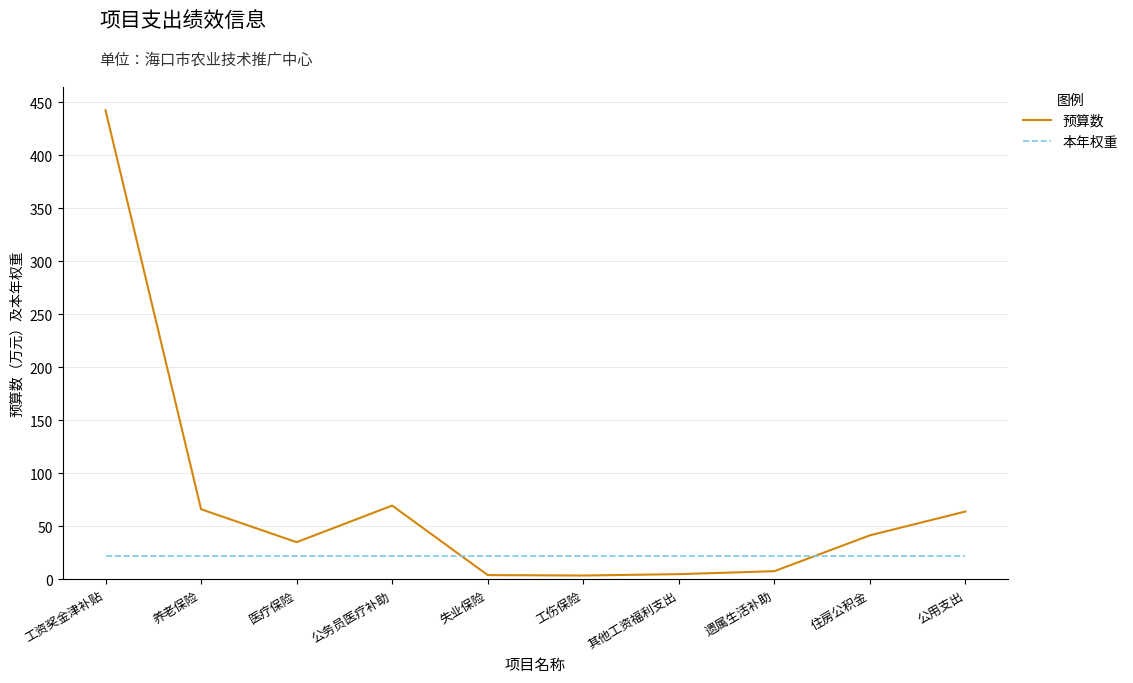

What is the average value of the 预算数 series?

74.0